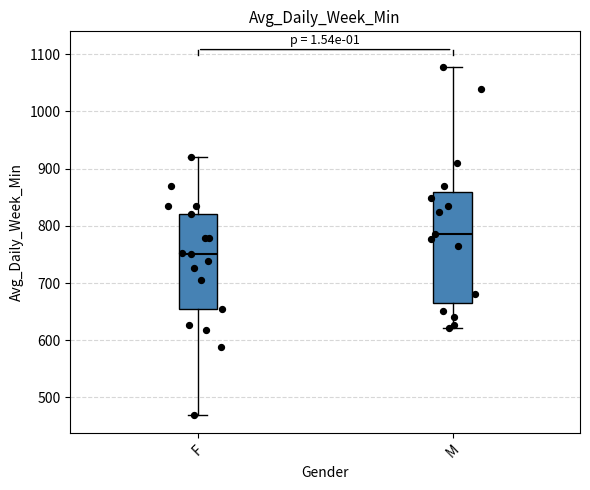

Where does the median line of the box for M sit on the y-axis? The values are not printed on the chart, so give them approximately, as read against the axis.

790